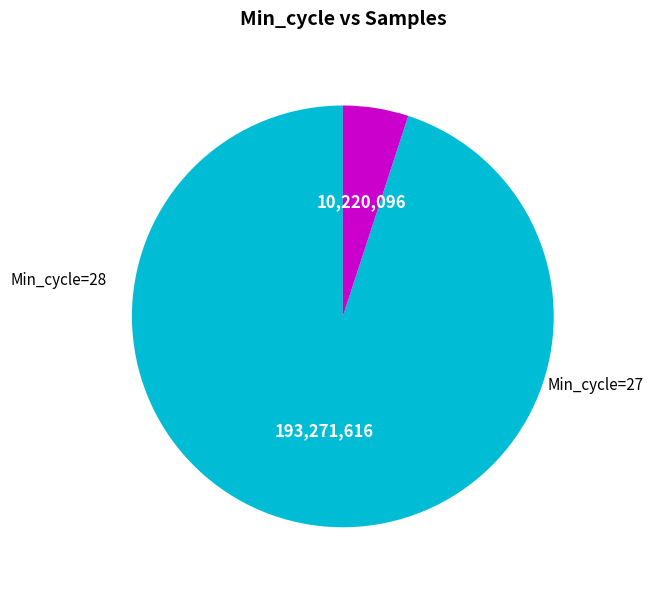

Is there a majority slice in this chart?

Yes